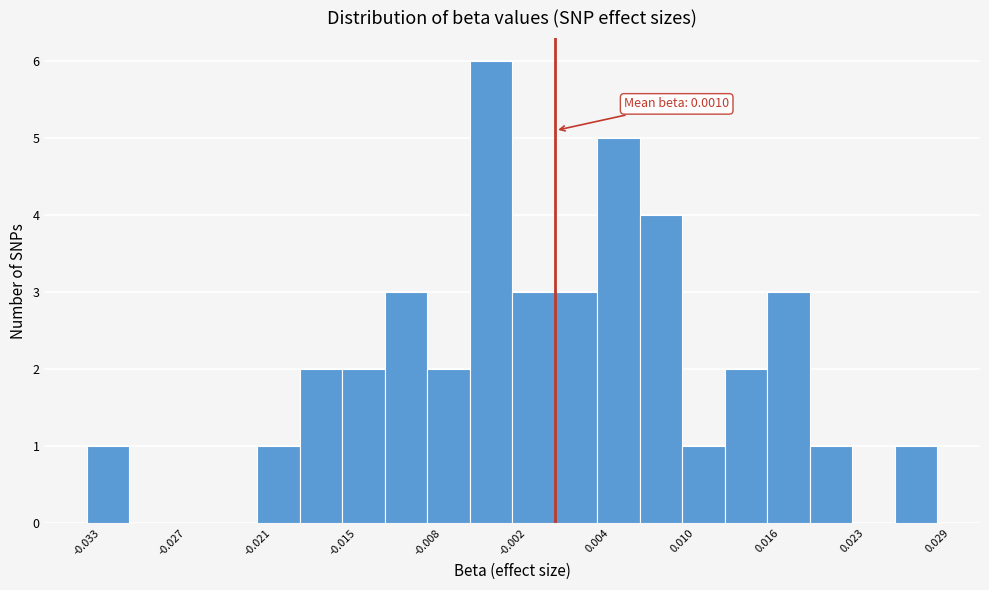

Around what value on the x-axis is the tallest bar? Give the approximate position of its centre, as read against the axis.

-0.004